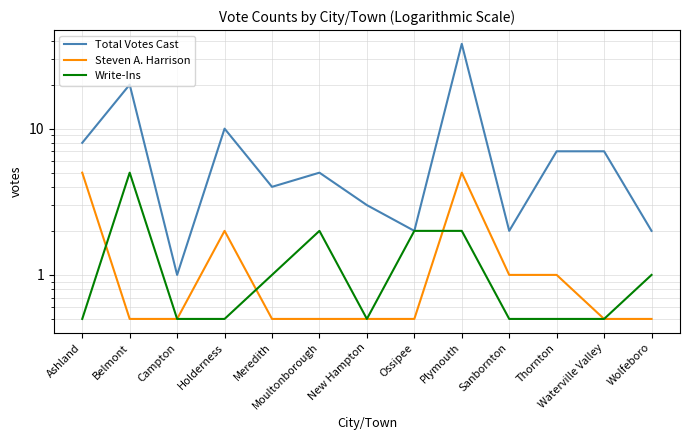

What is the difference between the second highest and minimum values in the Total Votes Cast series?

19.0